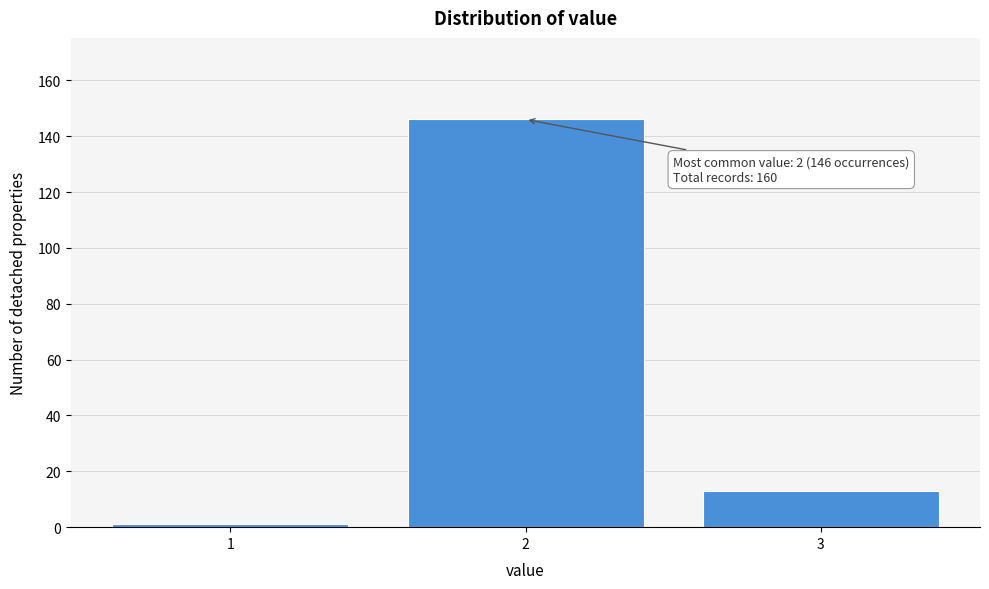

Reading right to left, list all the values displayed in this chart.

13	146	1